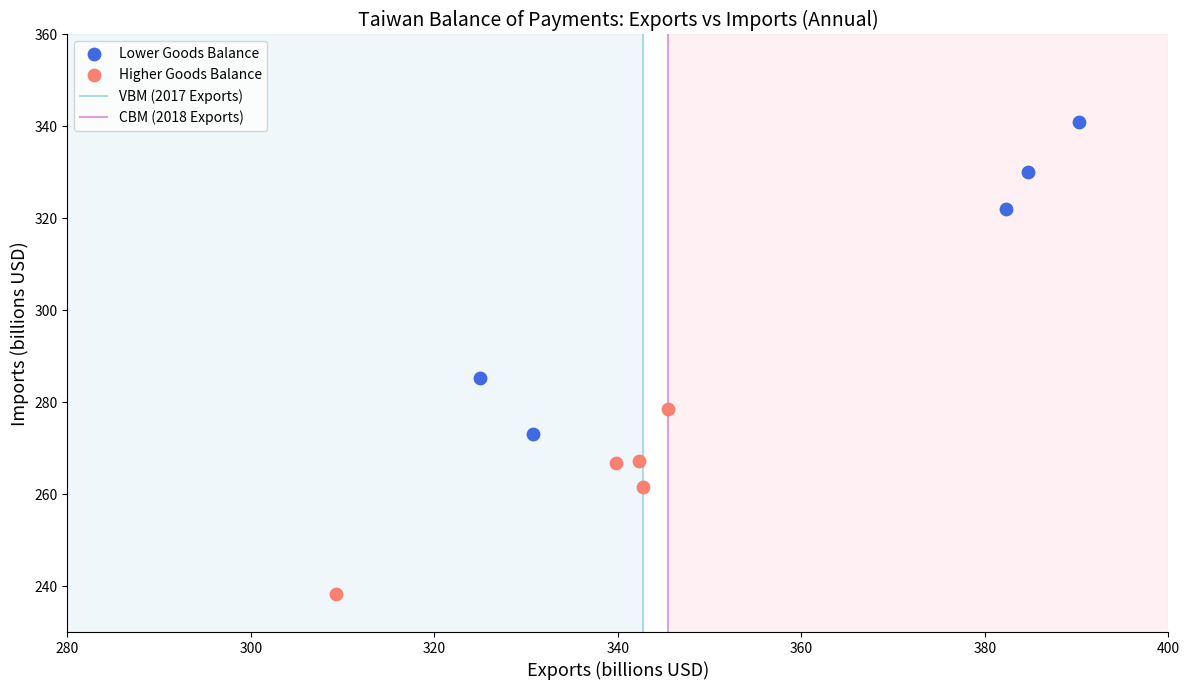

Which series contains the highest Y value?

Lower Goods Balance